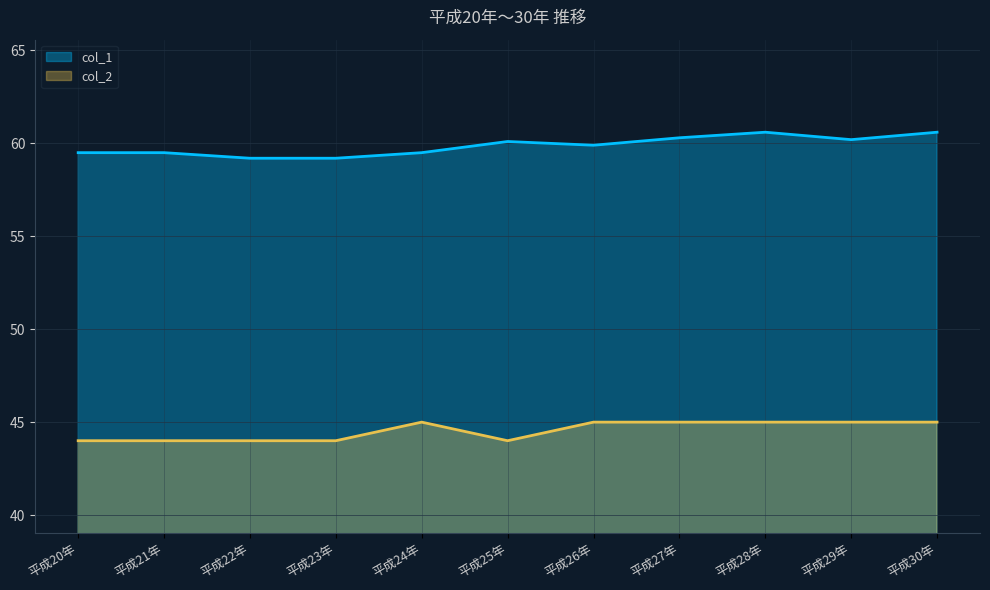

Reading left to right, list all the values displayed in this chart.

col_1: 平成20年=59.5	平成21年=59.5	平成22年=59.2	平成23年=59.2	平成24年=59.5	平成25年=60.1	平成26年=59.9	平成27年=60.3	平成28年=60.6	平成29年=60.2	平成30年=60.6
col_2: 平成20年=44.0	平成21年=44.0	平成22年=44.0	平成23年=44.0	平成24年=45.0	平成25年=44.0	平成26年=45.0	平成27年=45.0	平成28年=45.0	平成29年=45.0	平成30年=45.0